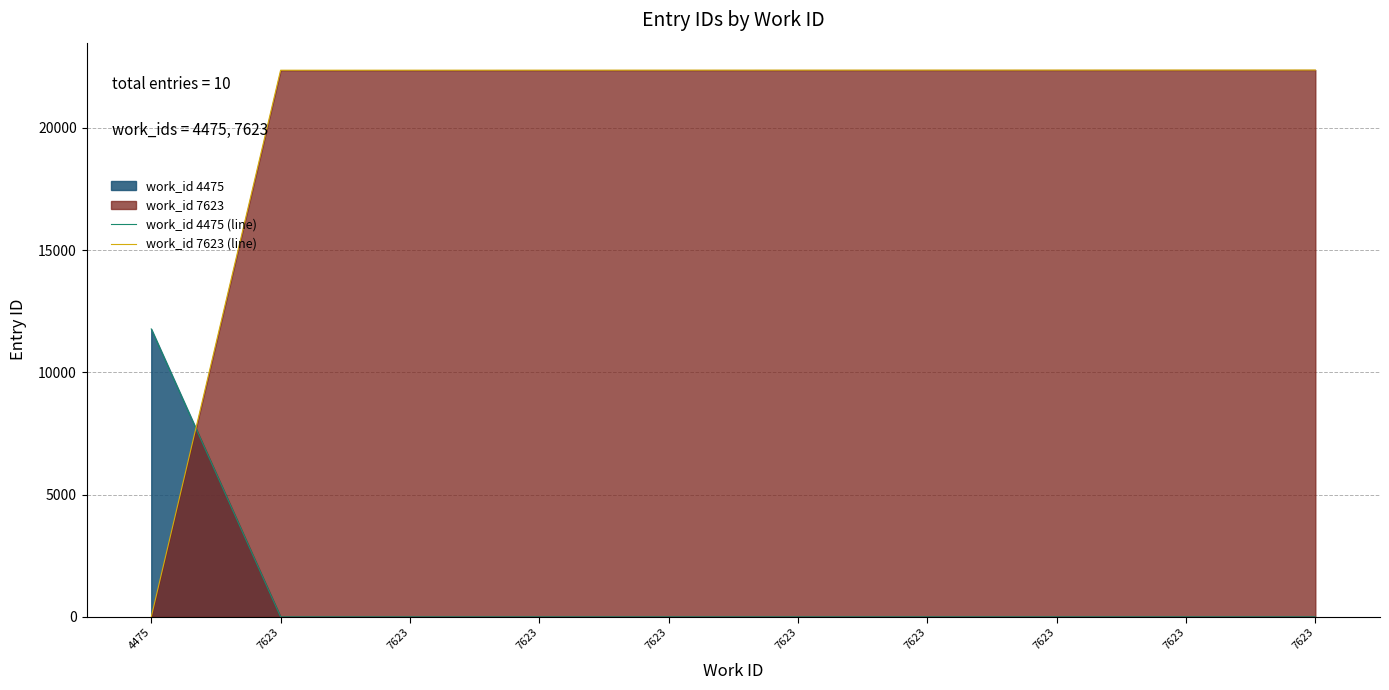

Reading right to left, transcribe all the data shown in this chart.

work_id 4475 (line): 7623=0	7623=0	7623=0	7623=0	7623=0	7623=0	7623=0	7623=0	7623=0	4475=11773
work_id 7623 (line): 7623=22361	7623=22360	7623=22359	7623=22358	7623=22357	7623=22356	7623=22355	7623=22354	7623=22353	4475=0